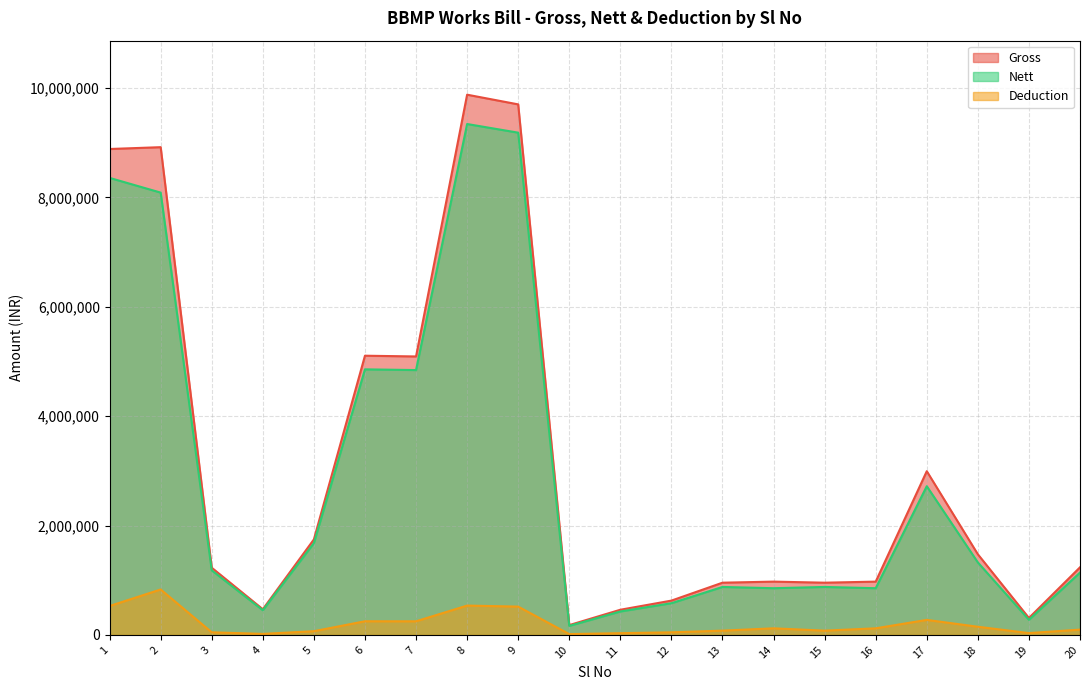

The Gross series shows 179138 at 10. True or false?

True